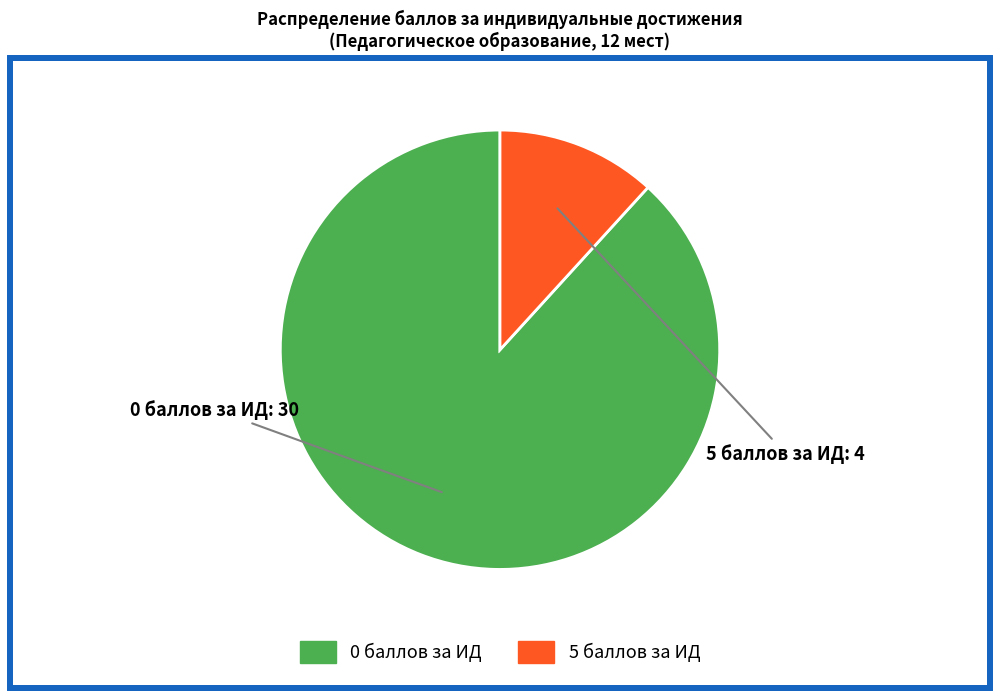

Is the sum of 5 баллов за ИД and 0 баллов за ИД greater than half?

Yes